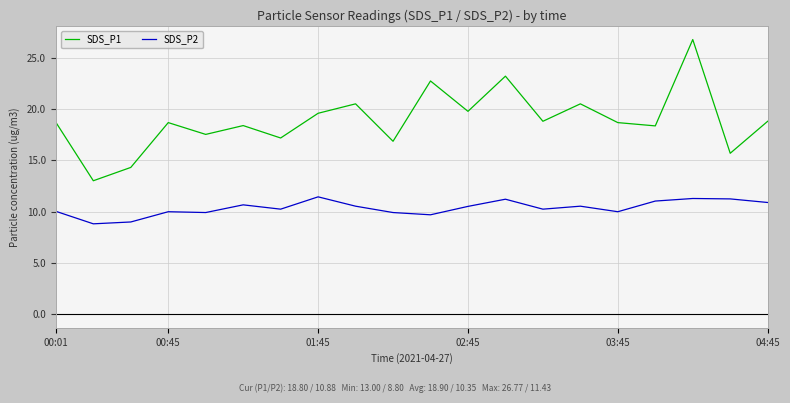

Which series has the largest total across all categories?

SDS_P1